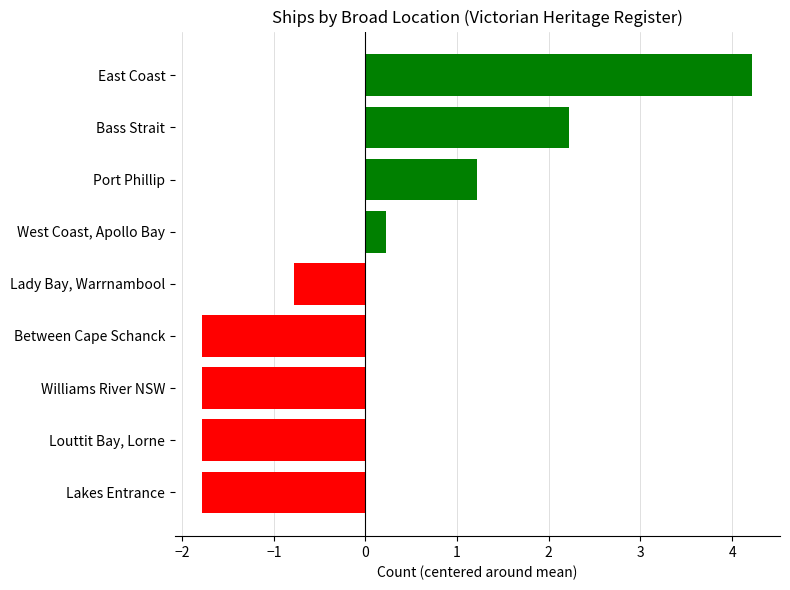

At which category does the chart reach its peak across all series?

East Coast